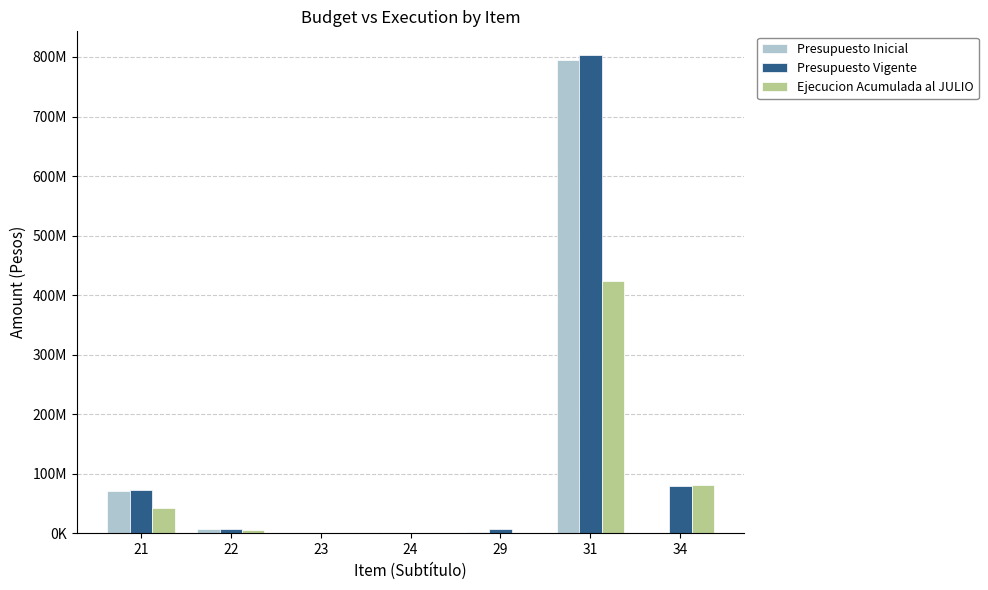

At how many categories does at least one series exceed 33323584?

3